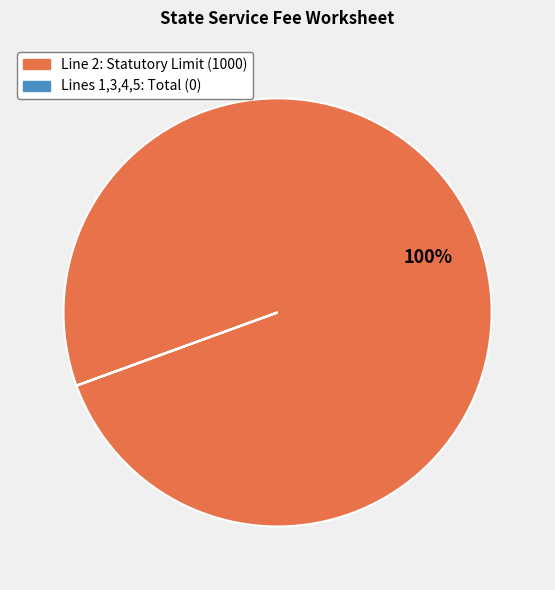

To the nearest percent, what is the average slice percentage?

50%